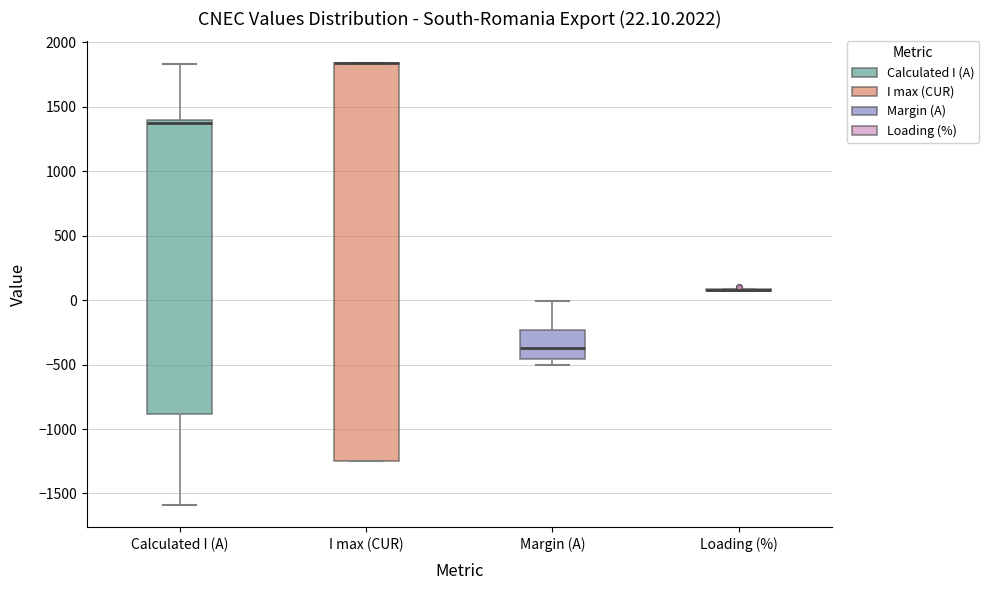

Which box is the tallest, from its lower edge to its upper edge?

I max (CUR)